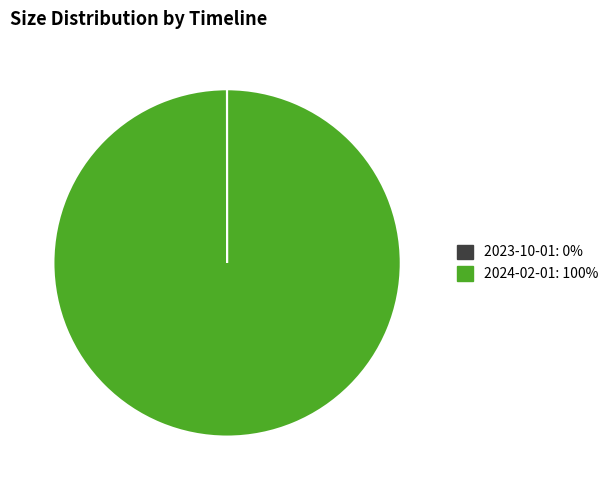

Does any single category account for the majority?

Yes